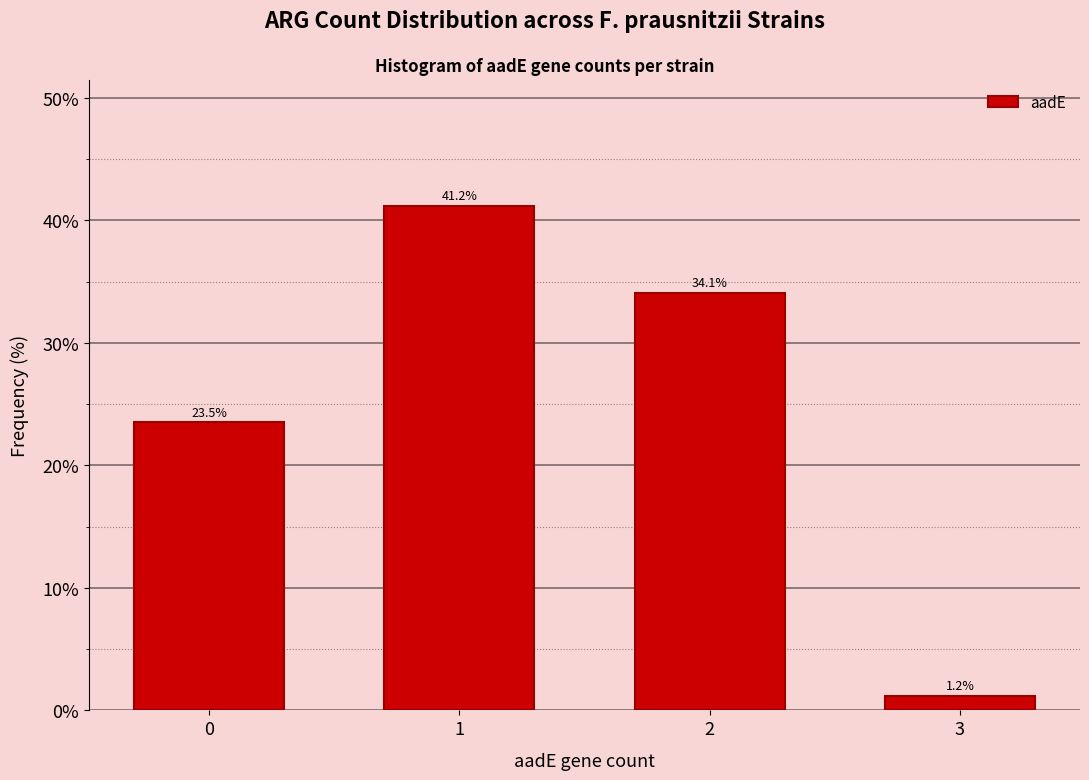

Reading left to right, list all the values displayed in this chart.

0=23.5	1=41.2	2=34.1	3=1.2